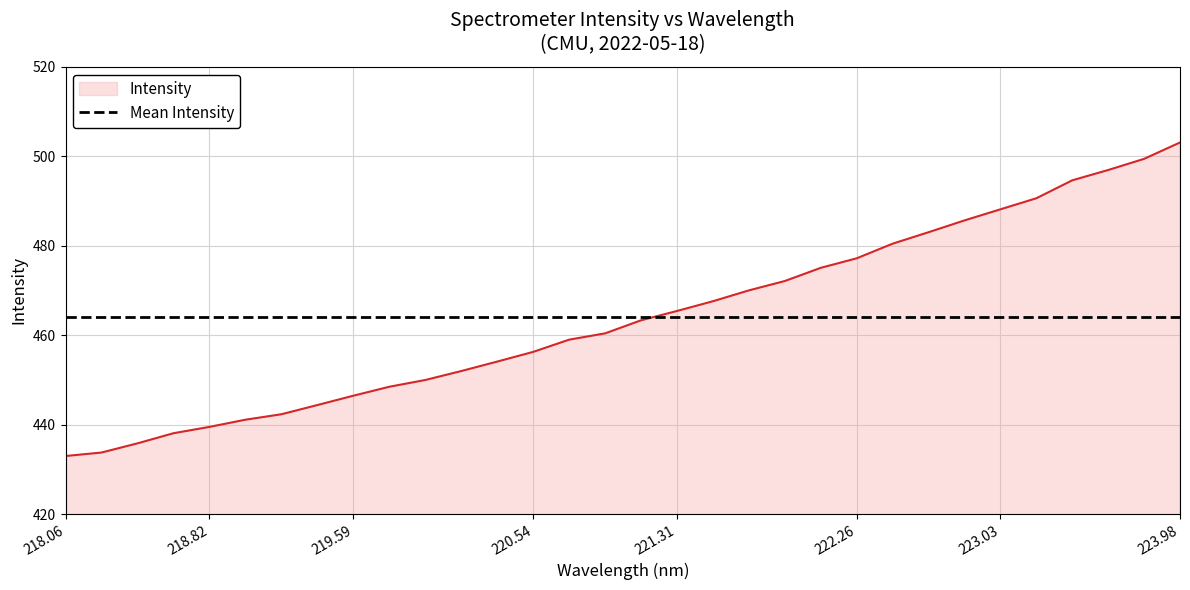

Which series has the largest range (max minus min)?

Intensity